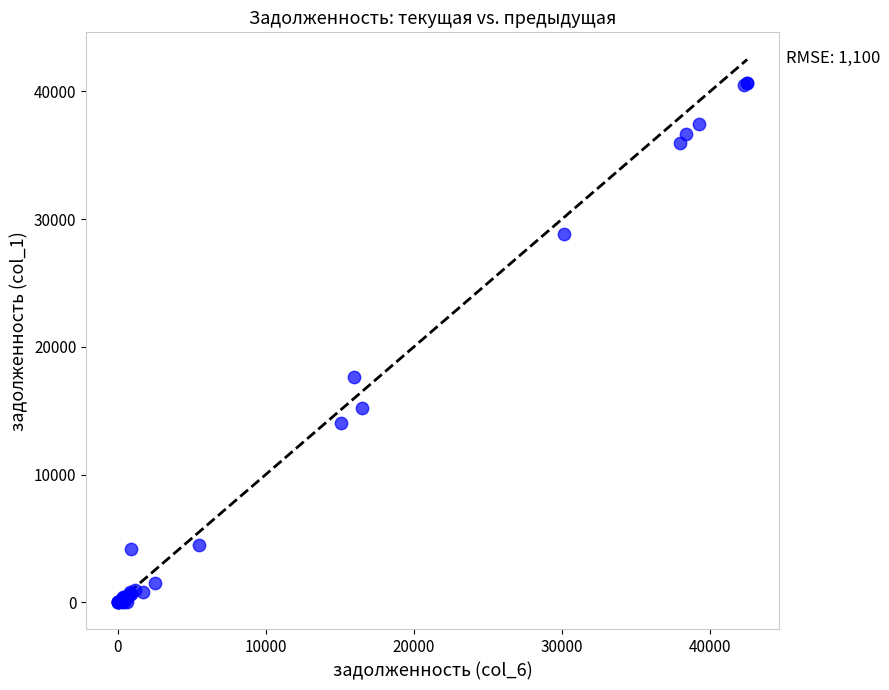

What Y value in the scatter plot is closest to 20329?

17664.6